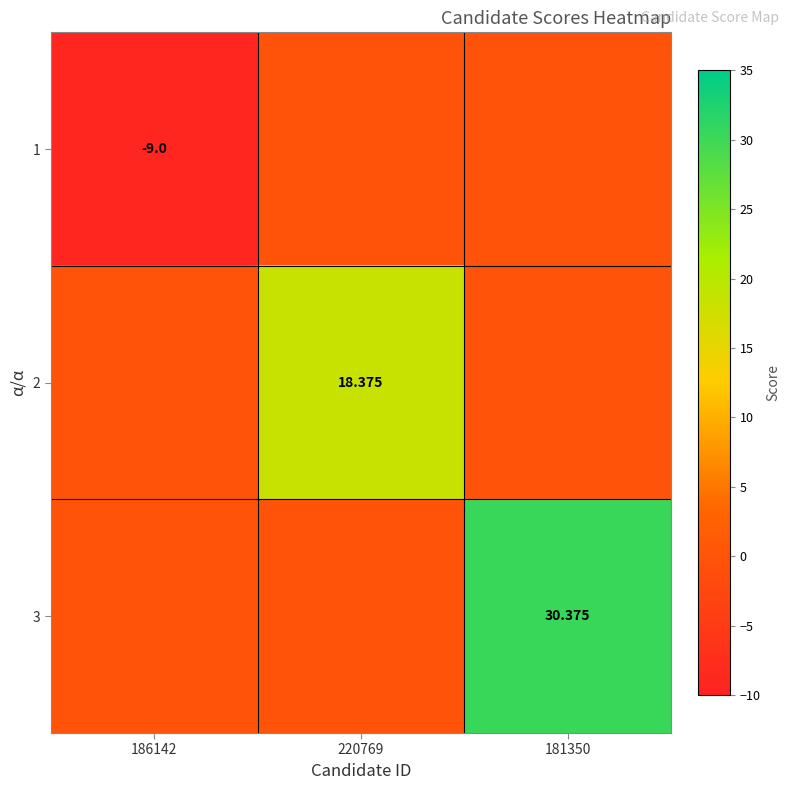

Is it true that 2 equals 18.4 at 220769?

True